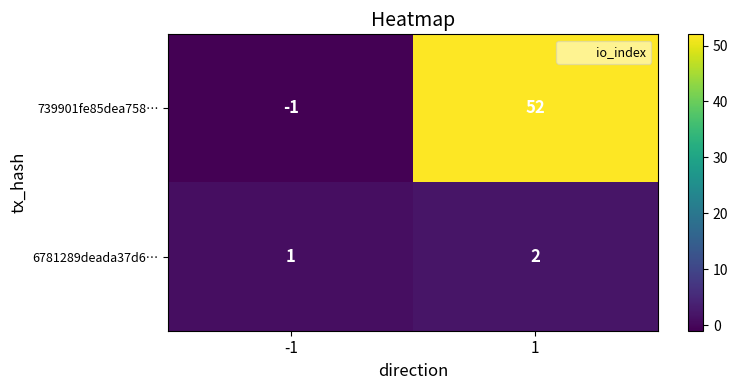

What is the maximum value shown in the chart?

52